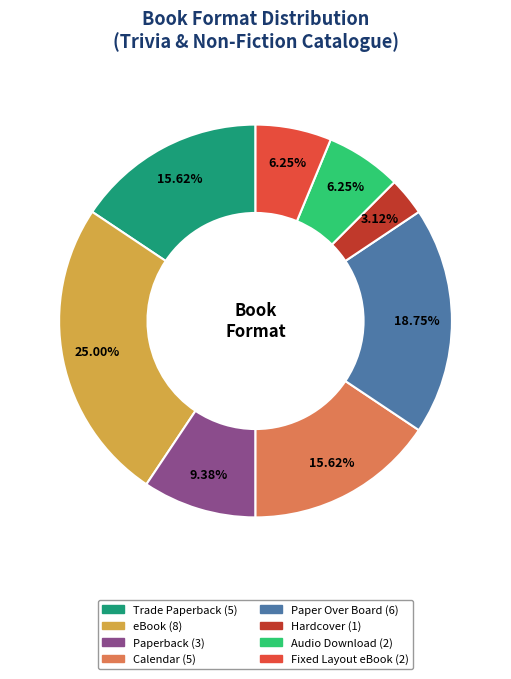

Count the number of slices in the pie.

8